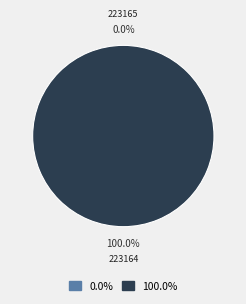

To the nearest percent, what is the difference between the largest and smallest slice percentages?

100%